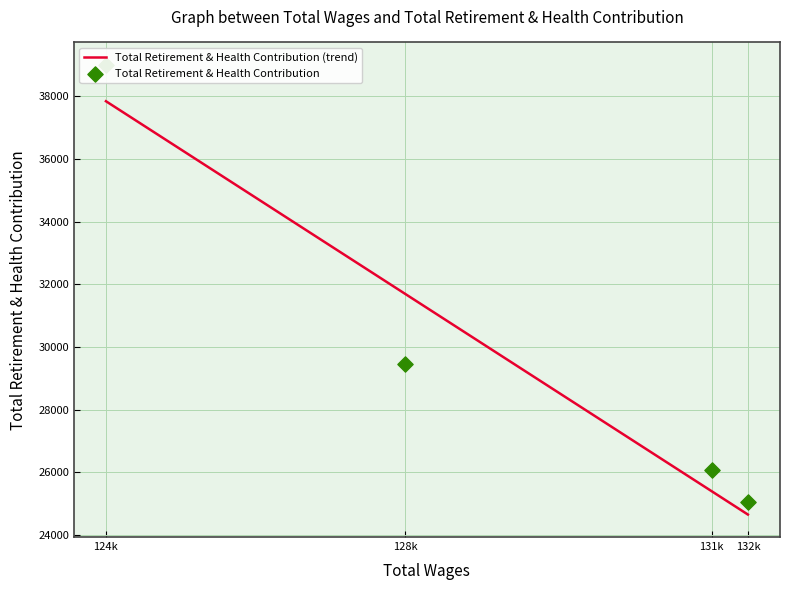

What is the change in value from 132k to 131k?

+1024.3